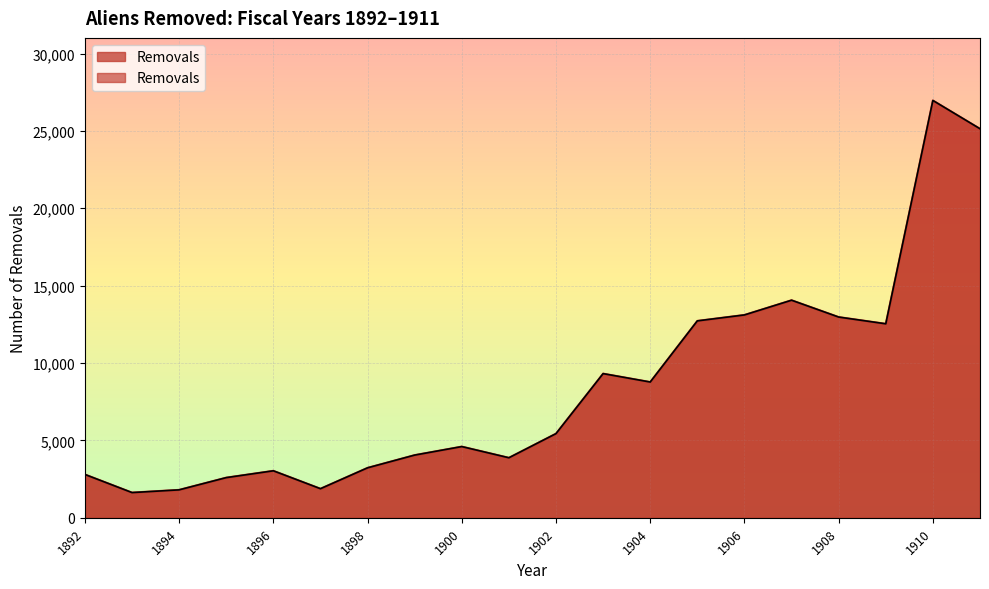

At which category does the data reach its first local valley?

1893